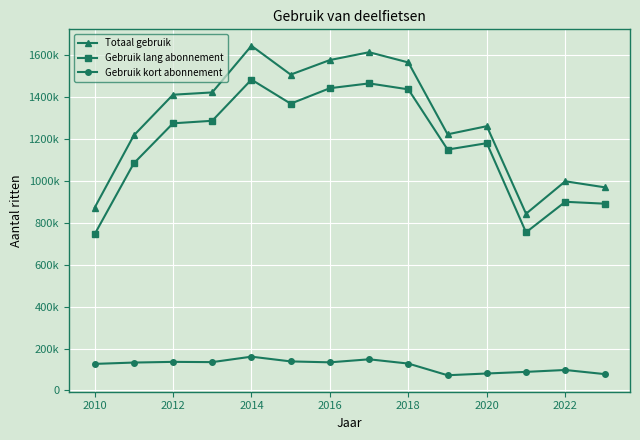

True or false: Totaal gebruik and Gebruik lang abonnement cross at least once.

False